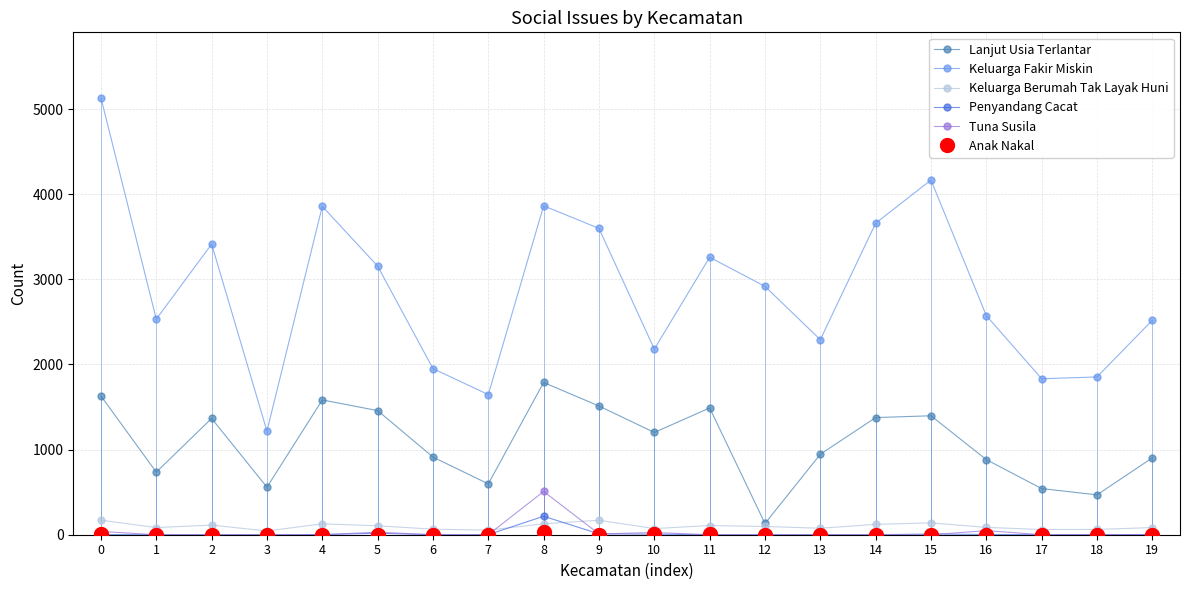

True or false: Tuna Susila has a value of 20 at 0.

False